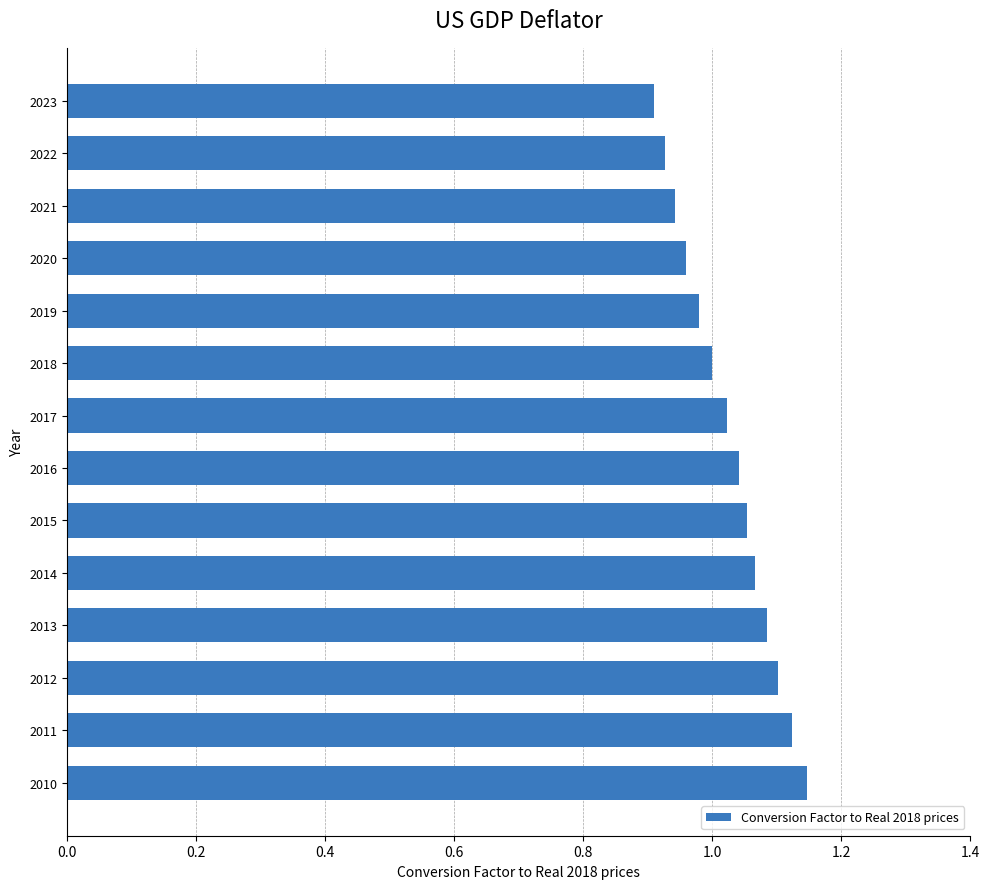

What is the sum of the values at 2020 and 2022?

1.9